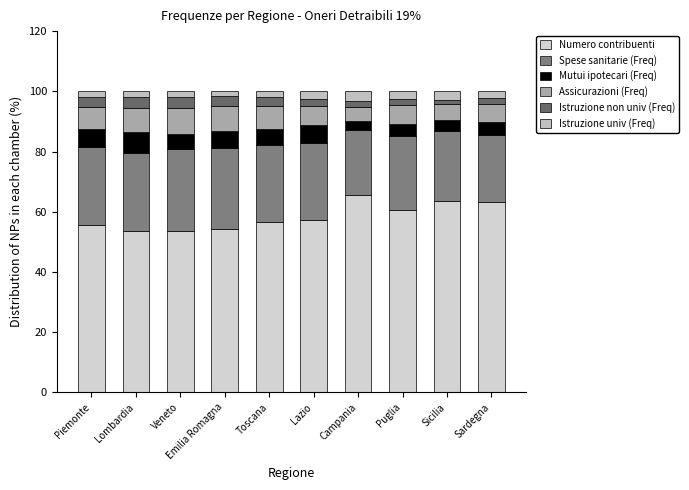

Rank the series at Emilia Romagna from highest to lowest value.

Numero contribuenti, Spese sanitarie (Freq), Assicurazioni (Freq), Mutui ipotecari (Freq), Istruzione non univ (Freq), Istruzione univ (Freq)